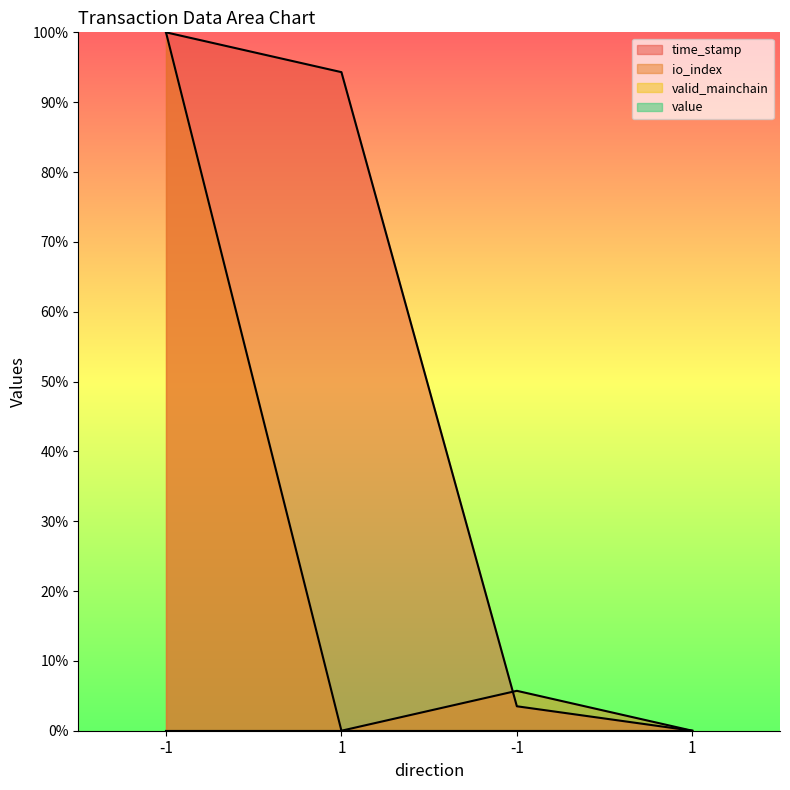

Between -1 and 1, which is larger?

-1